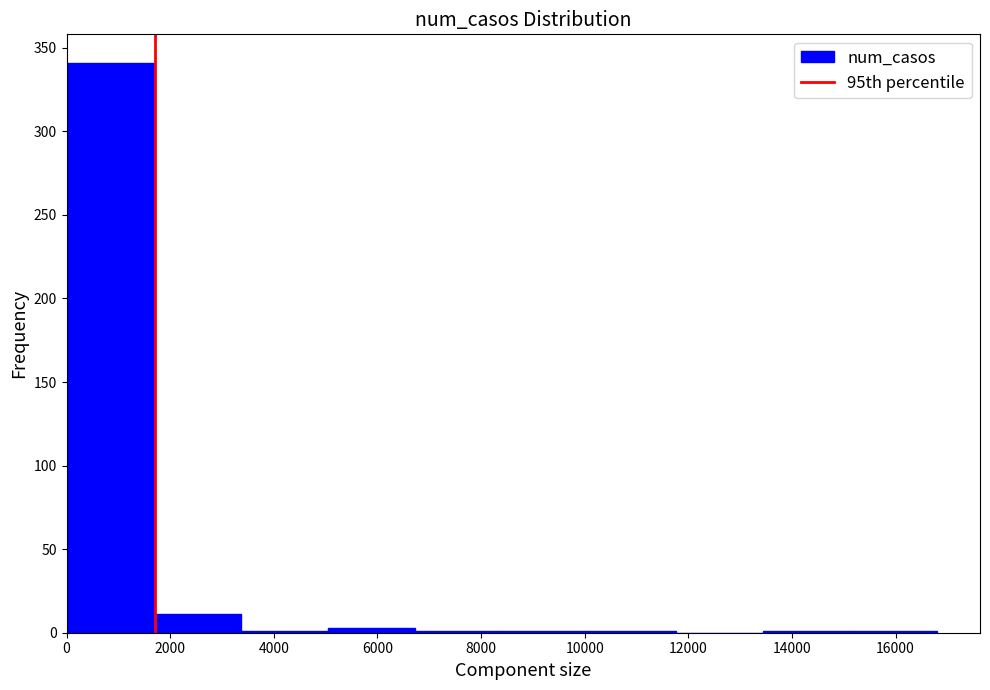

Reading left to right, list every bar in this chart as the range it spans on the x-axis followed by its height. Neither the bar edges nor the heights are printed on the chart, so give them approximately, as read against the axes.

0 to 1600: 340
1600 to 3400: 10
3400 to 5000: under 5
5000 to 6800: under 5
6800 to 8400: under 5
8400 to 10000: under 5
10000 to 11800: under 5
11800 to 13400: 0
13400 to 15200: under 5
15200 to 16800: under 5